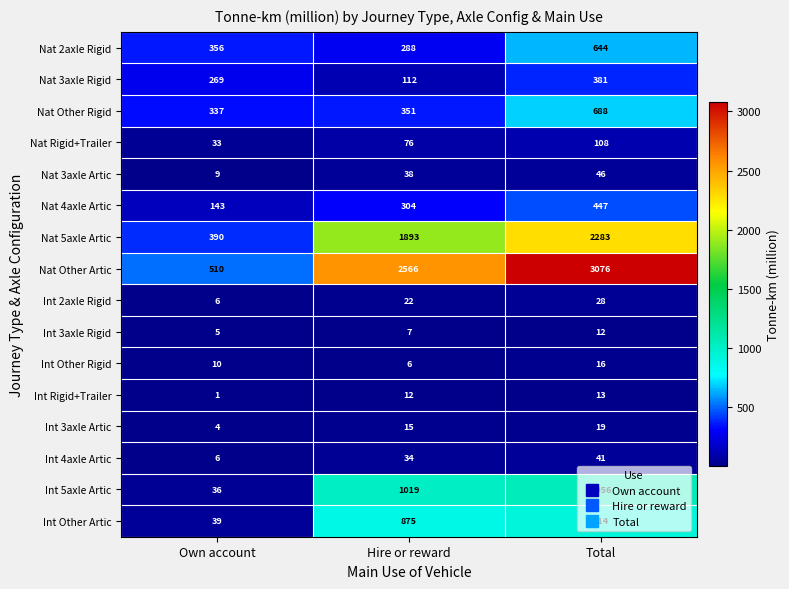

At which category is the sum across all series the highest?

Total